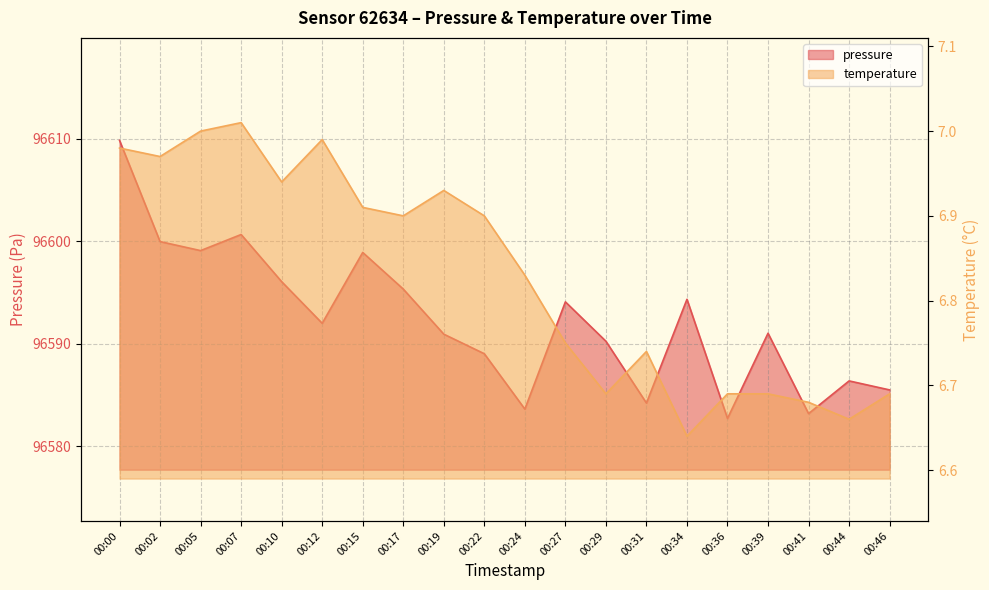

What is the value of the pressure point at the 15th from the left?

96594.3